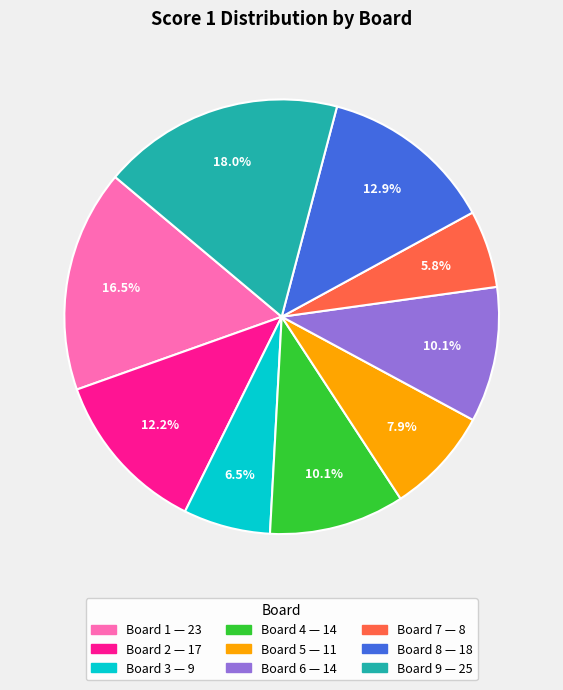

Is there any slice that represents more than half of the pie?

No